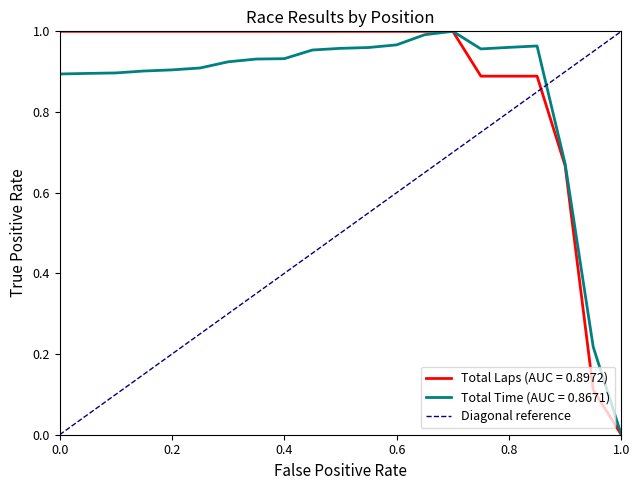

The Total Laps (AUC = 0.8972) series shows 0.3 at 0.8. True or false?

False